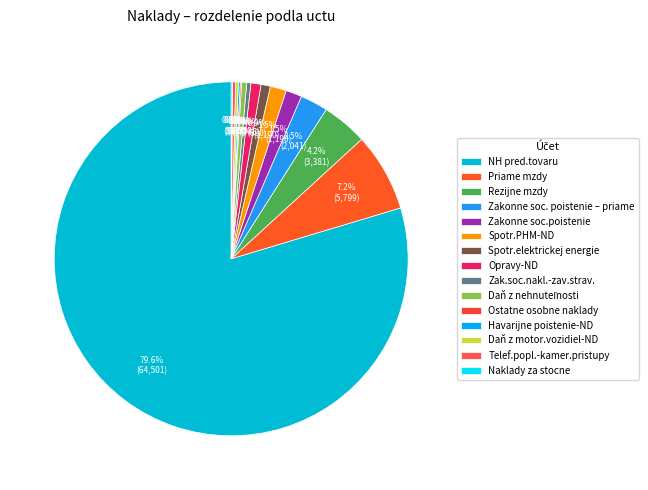

Combined, what portion of the pie is Spotr.elektrickej energie and NH pred.tovaru?

80.5%